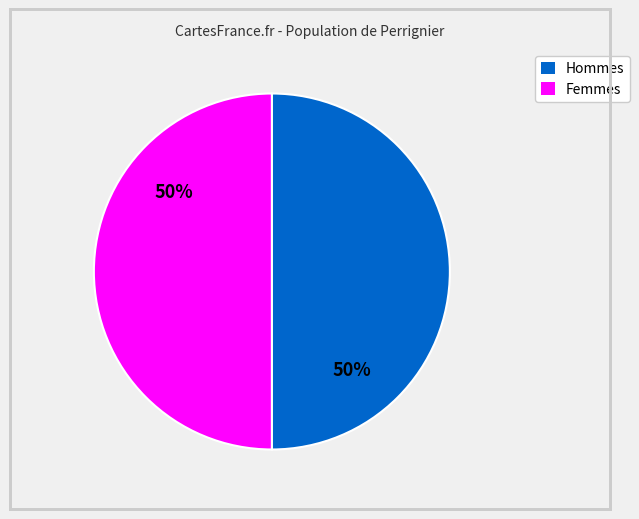

How many slices are in this pie chart?

2